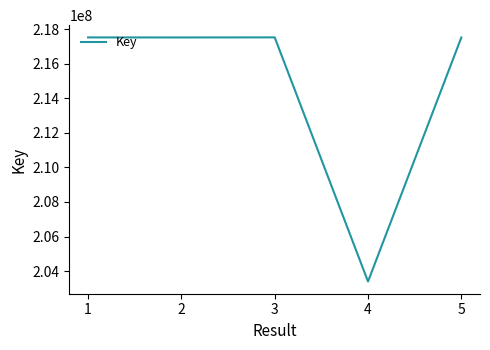

True or false: the data has more than 1 interior local peaks.

False